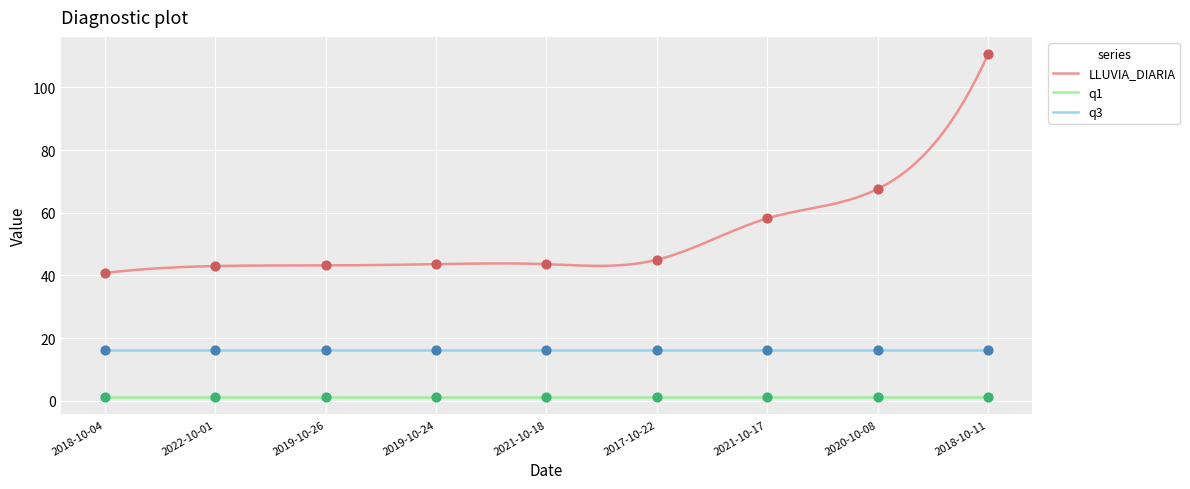

Which series contains the lowest Y value?

q1